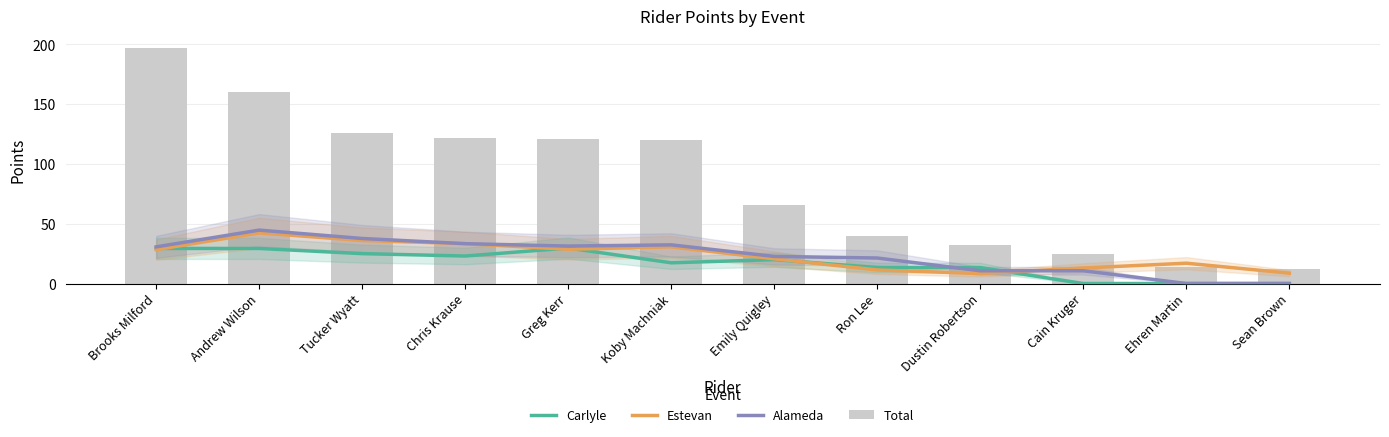

What is the difference between the Alameda values at Andrew Wilson and Brooks Milford?

14.0